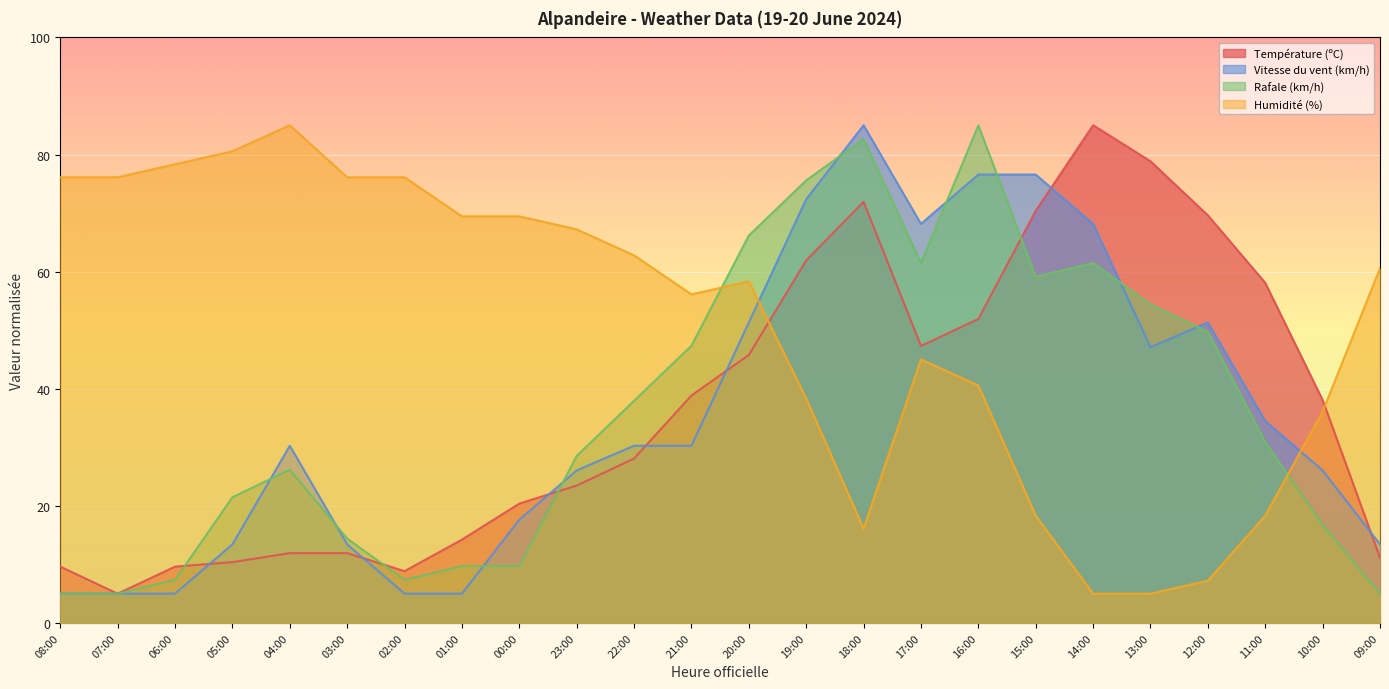

What is the sum of all Température (ºC) values?

882.3